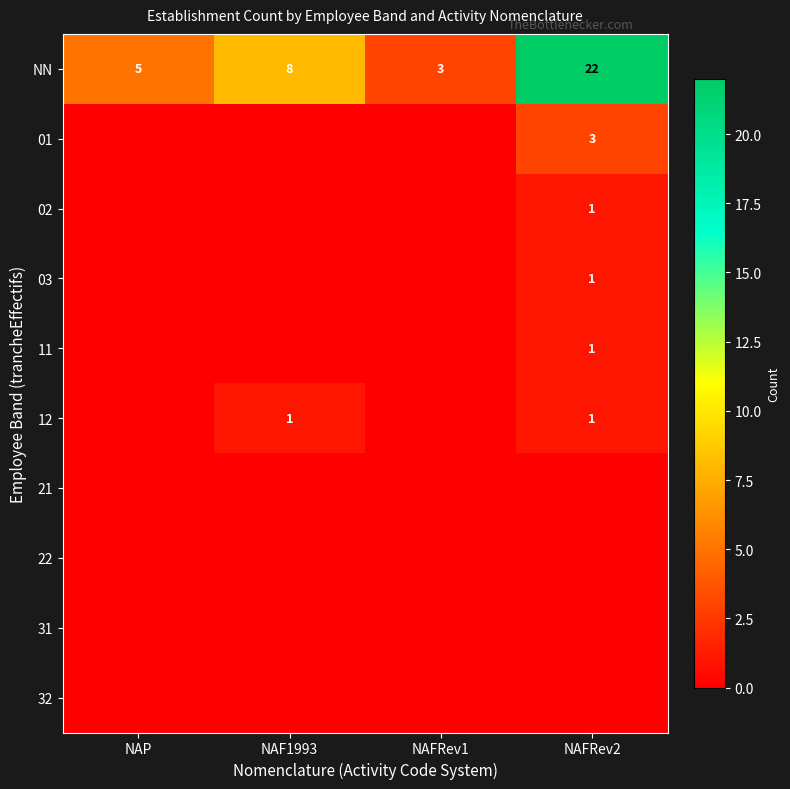

What is the maximum value shown in the chart?

22